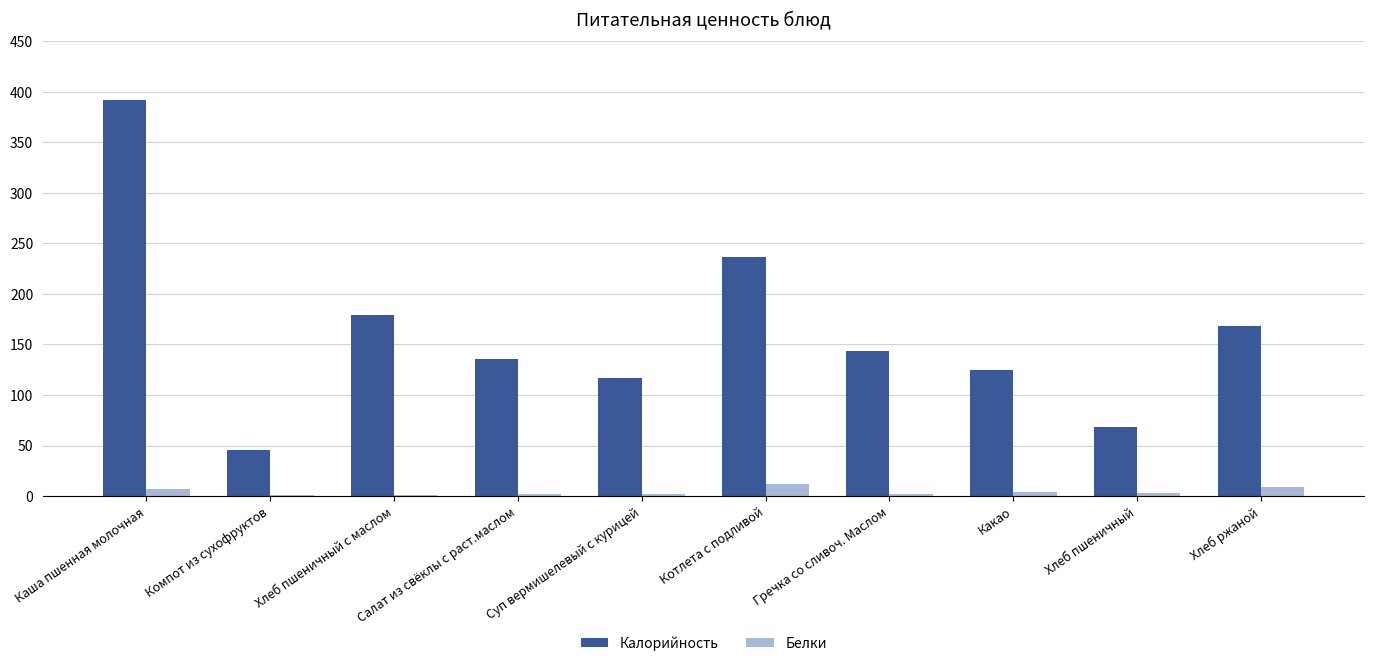

What is the sum of the Белки values at Салат из свёклы с раст.маслом and Хлеб пшеничный с маслом?

3.2